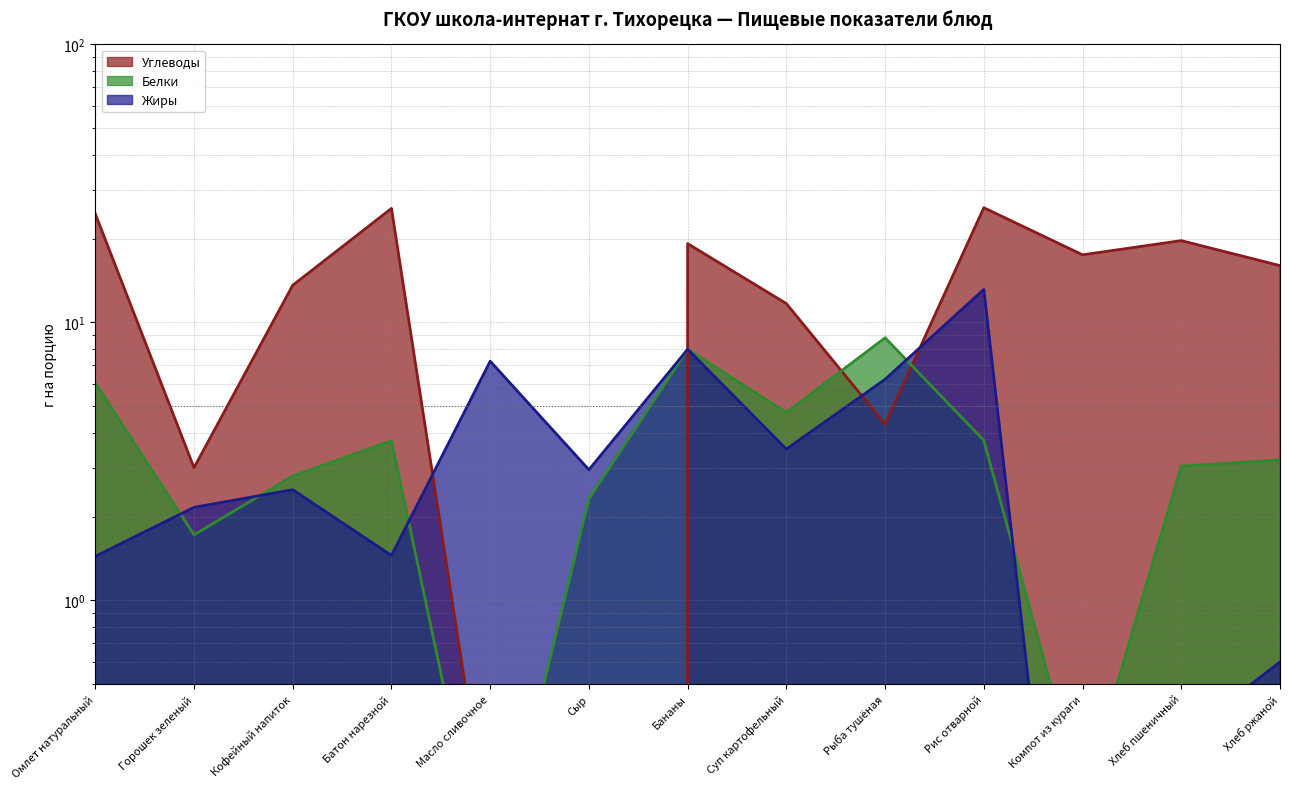

True or false: Белки has a value of 2.8 at Горошек зеленый.

False